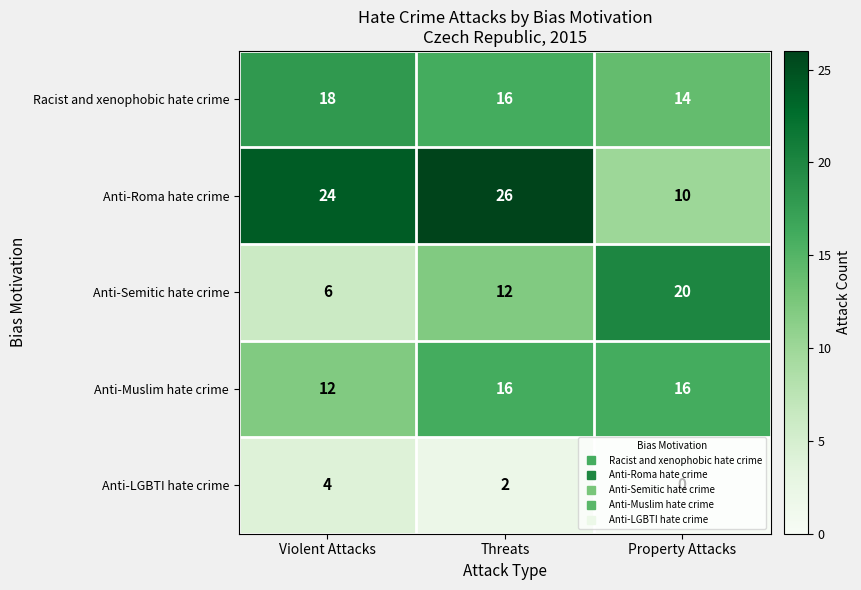

What is the spread (max minus min) of values at Threats?

24